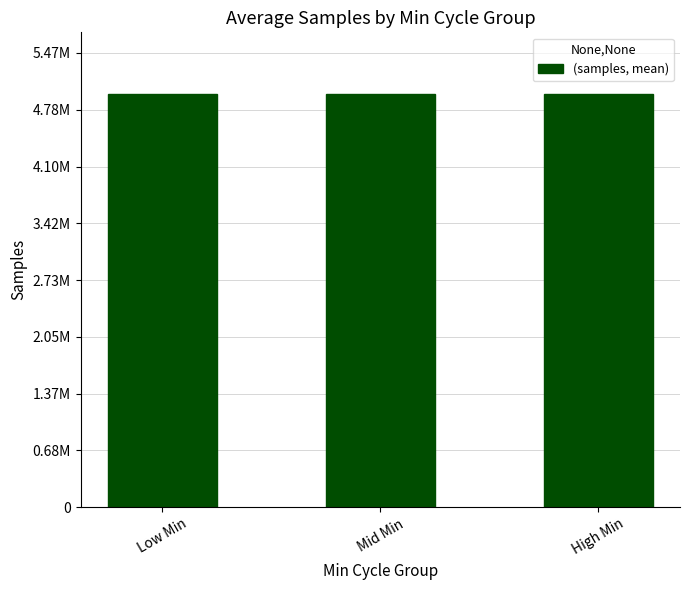

Does the chart contain any negative values?

No